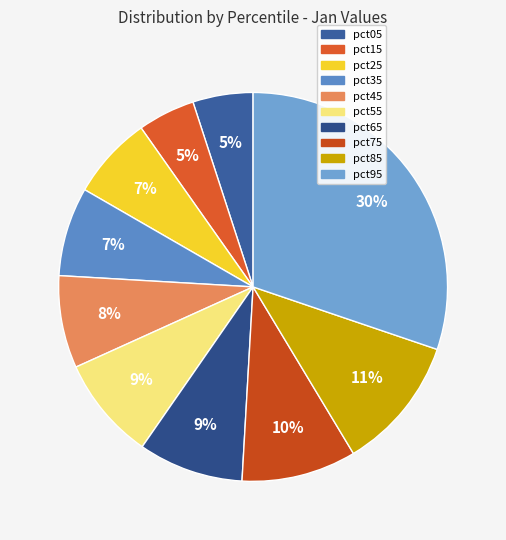

To the nearest percent, what is the difference between the largest and smallest slice percentages?

25%